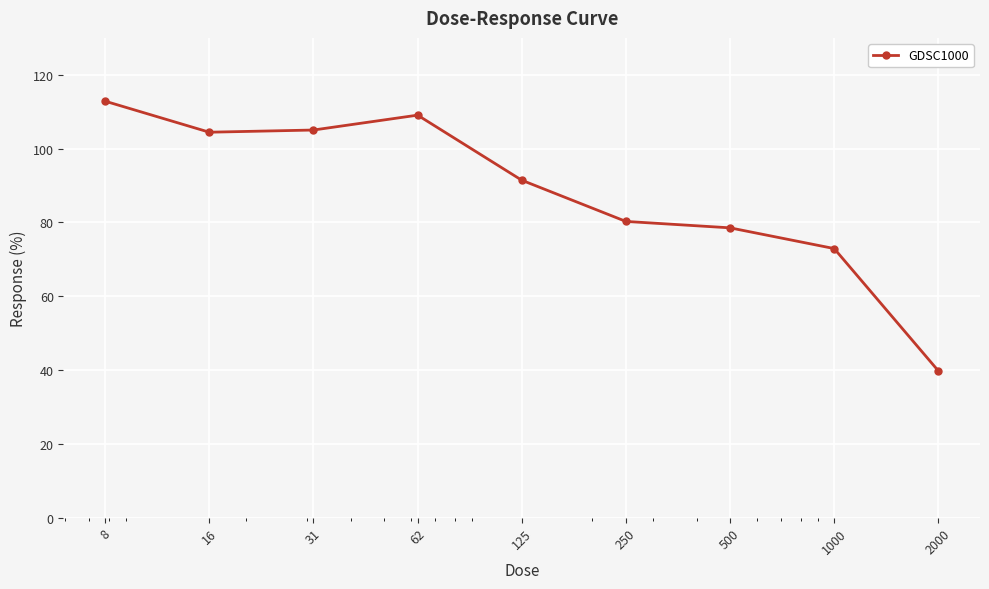

What is the sum of all values?

794.4